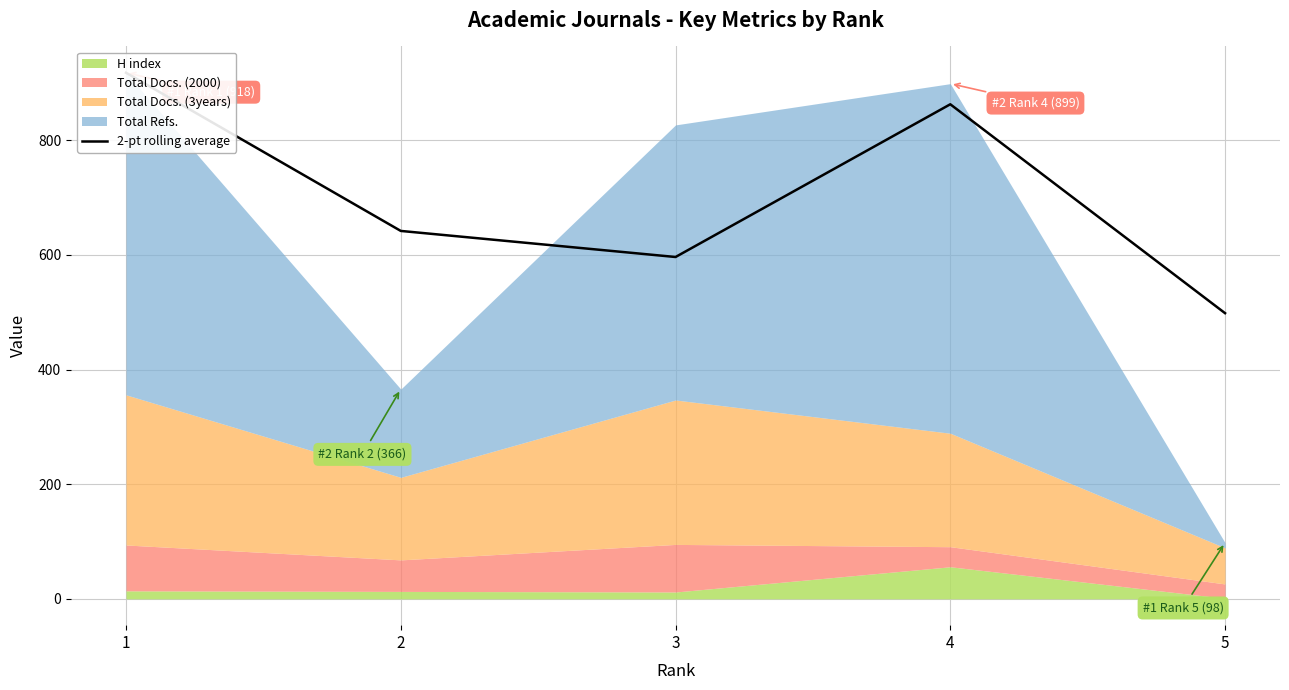

What is the difference between the maximum and minimum values?

419.5